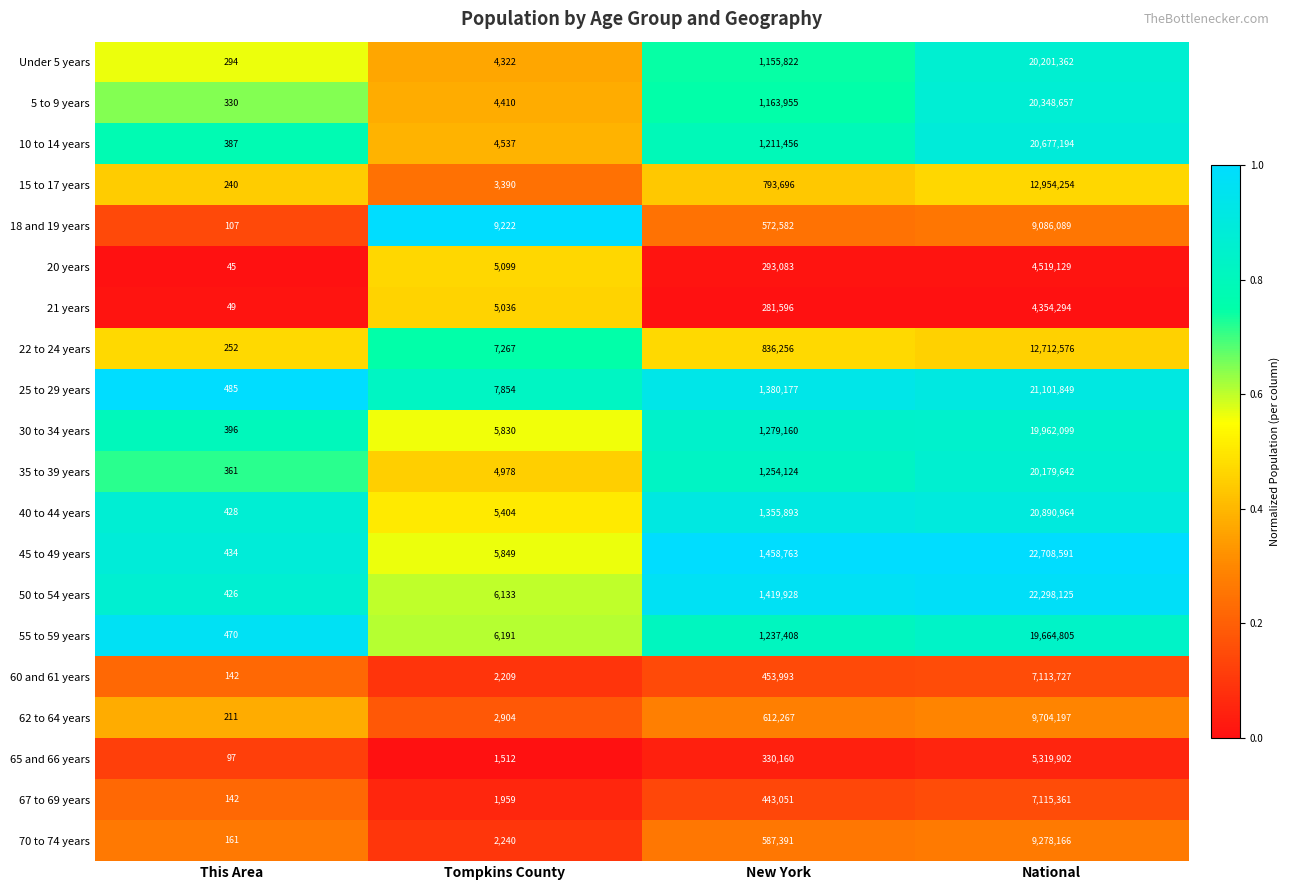

Which series changed the most between This Area and New York?

45 to 49 years